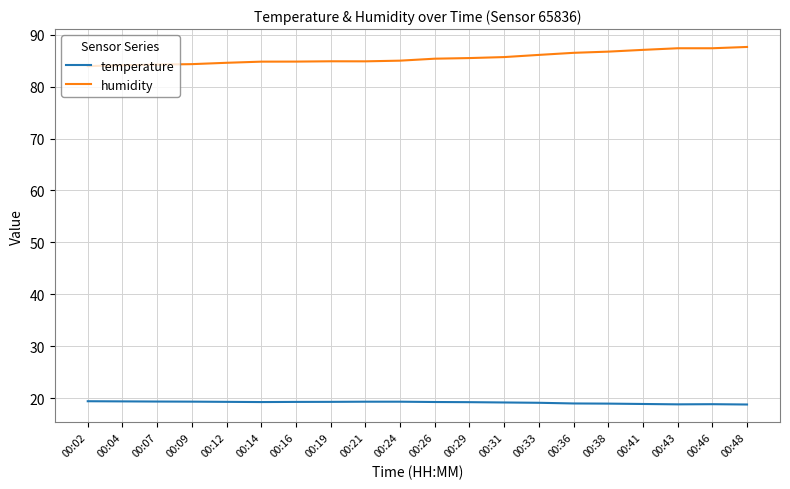

Which series has the largest total across all categories?

humidity